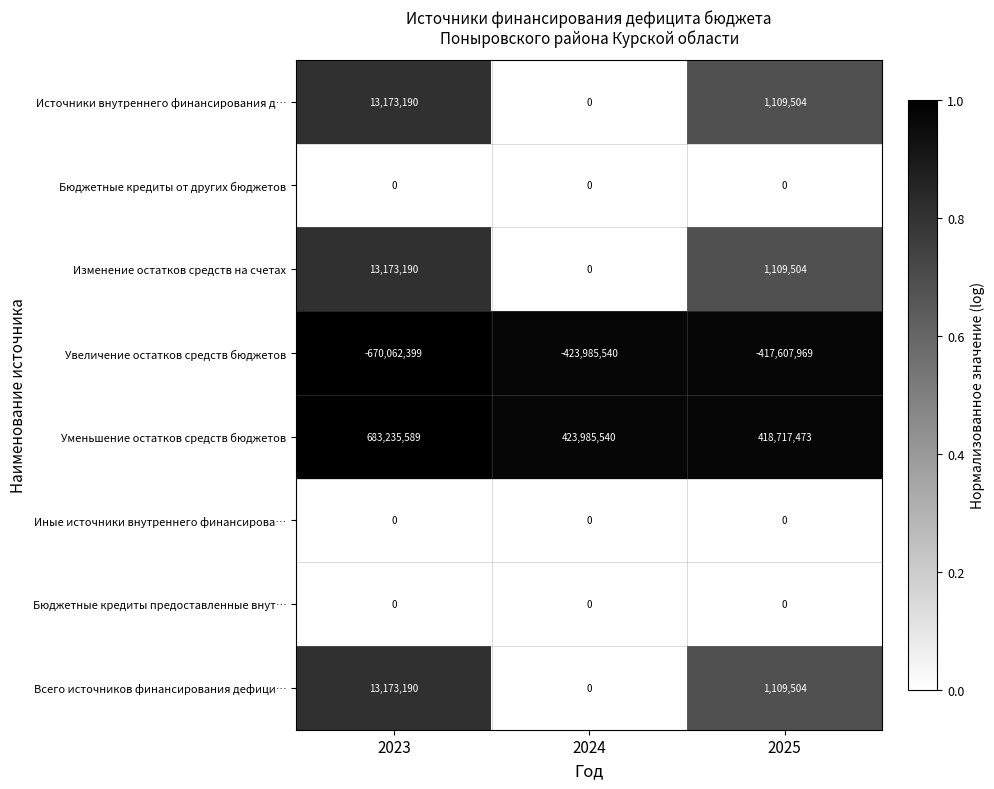

At which label is Всего источников финансирования дефици… closest to 6586595?

2025